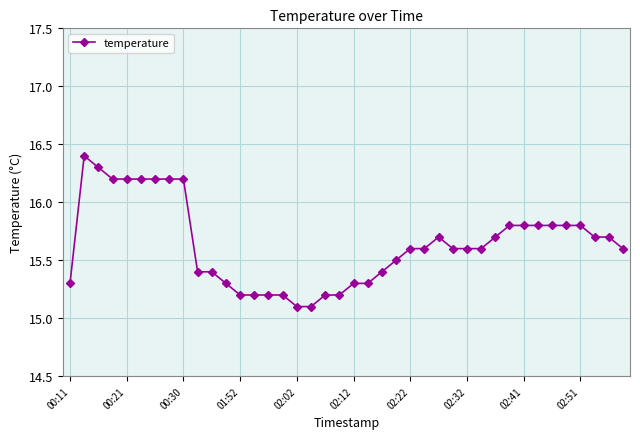

What is the sum of all values?

625.4